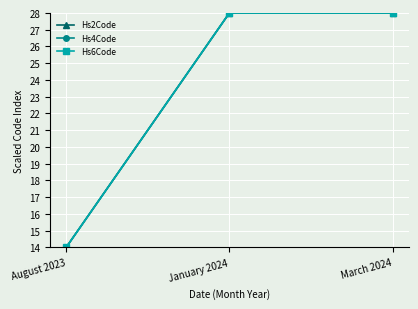

What position from the left is January 2024?

2